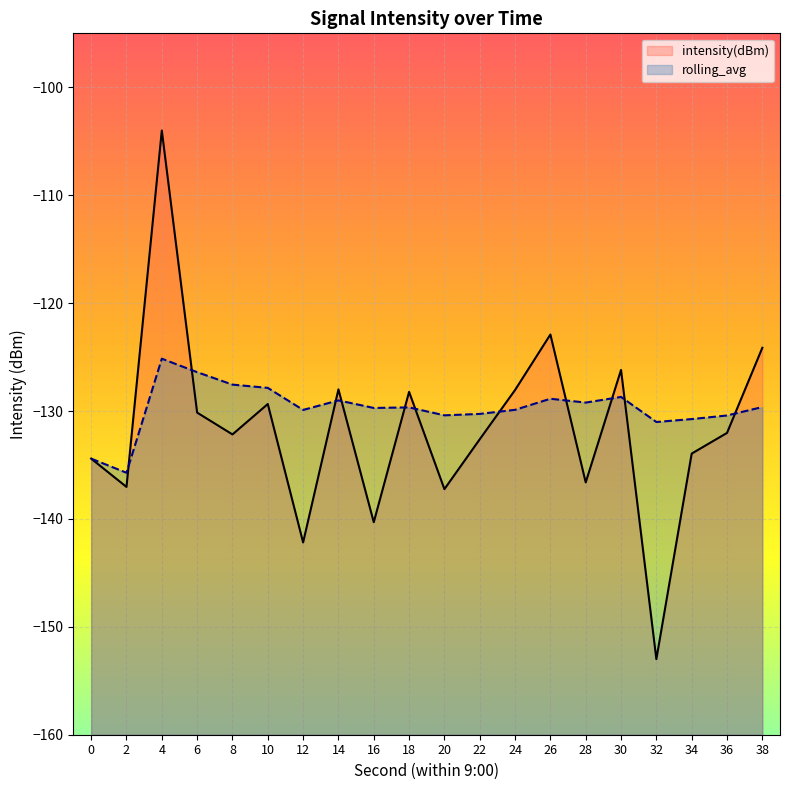

What is the total value across all series at 20?

-267.6